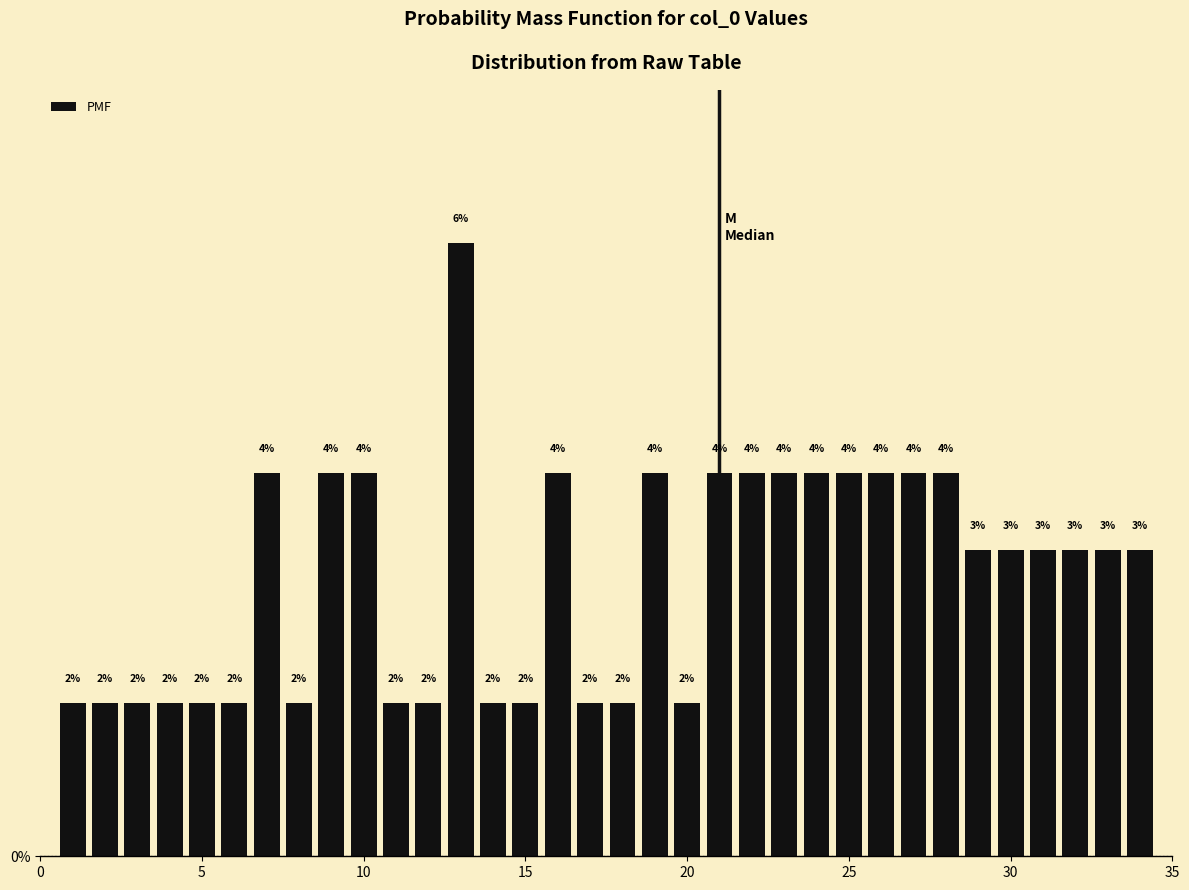

Read against the x-axis, roughly where is the centre of the tallest bar?

13.0